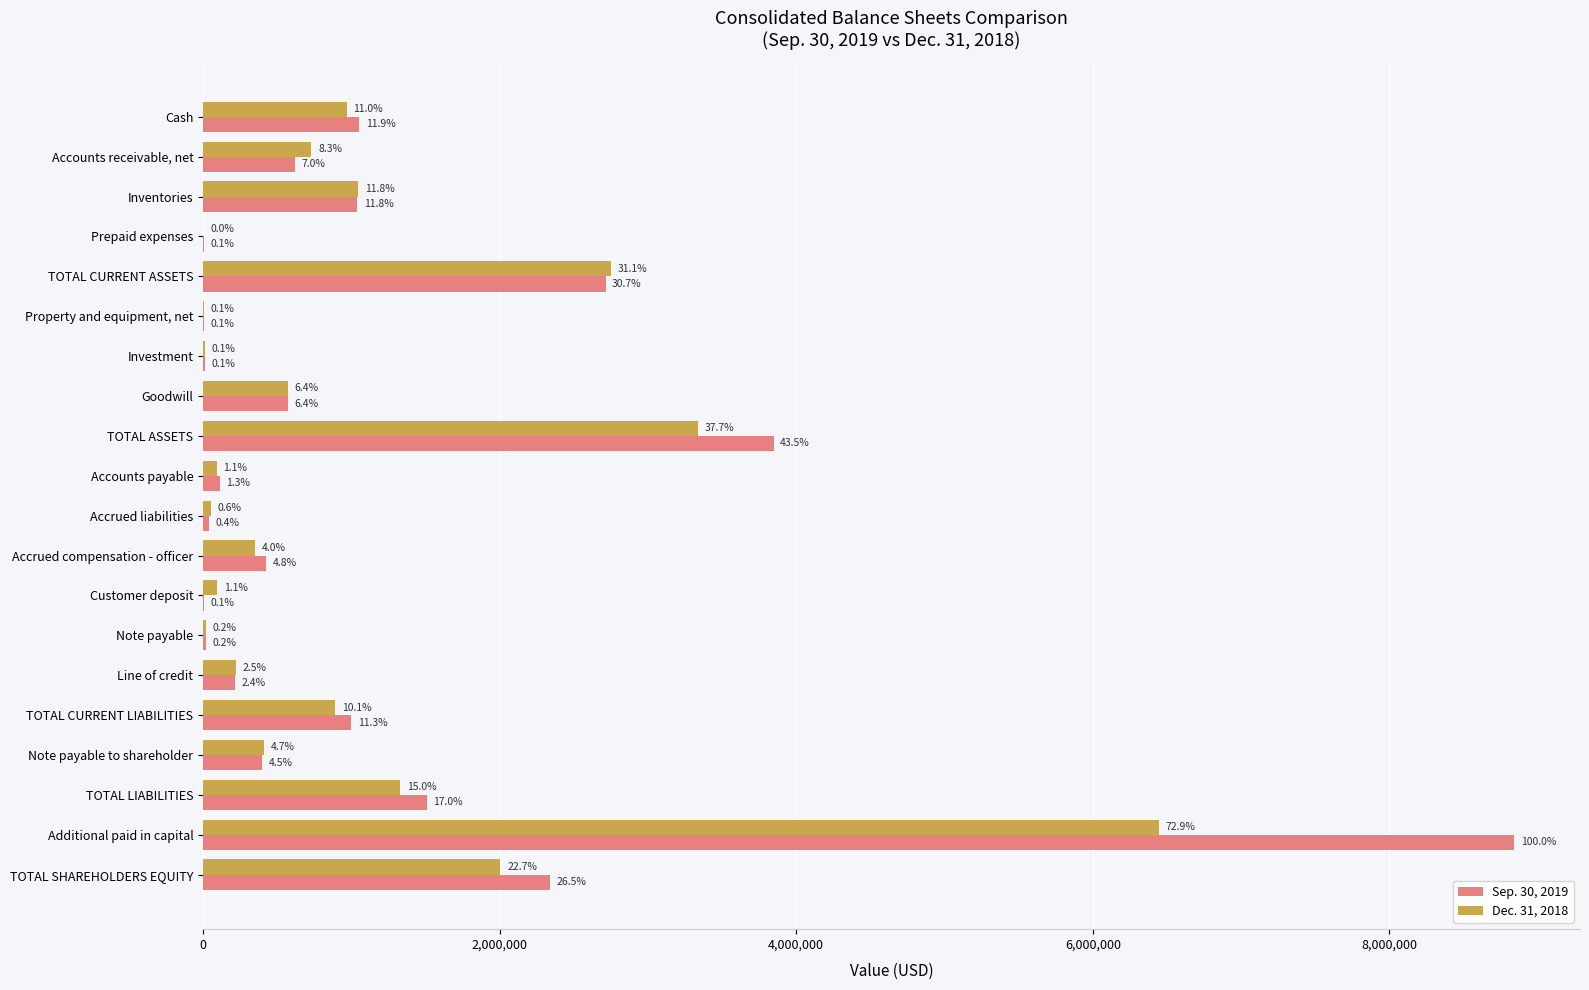

What are all the series names shown in the legend?

Sep. 30, 2019, Dec. 31, 2018